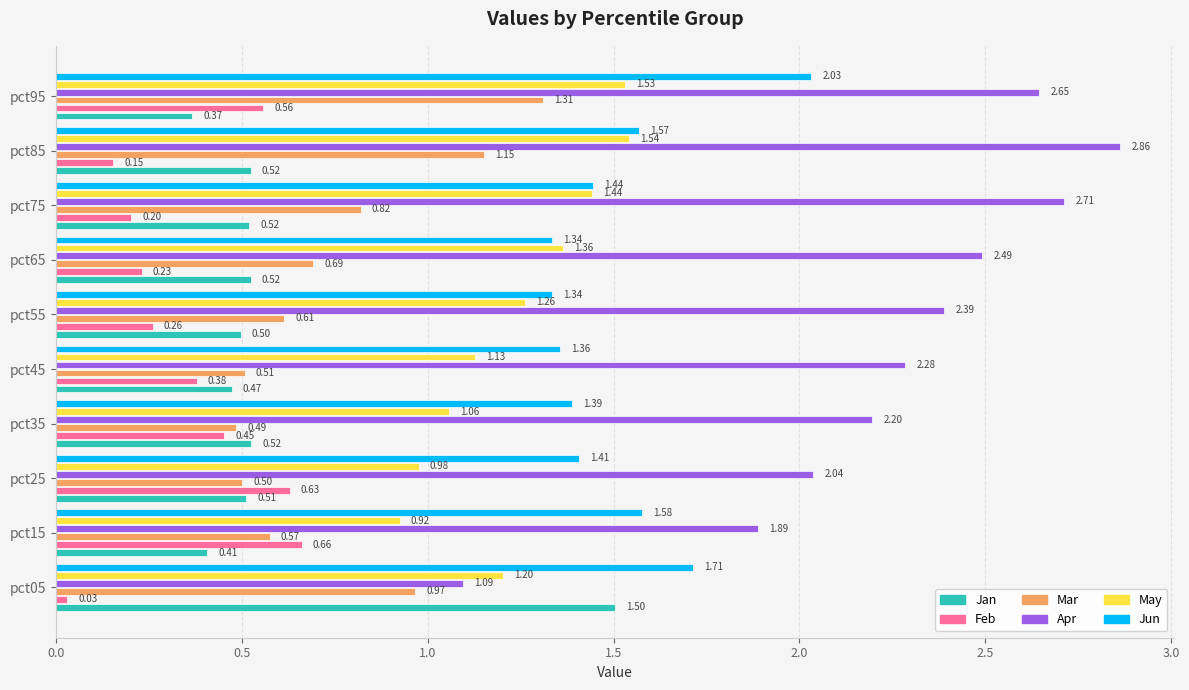

How many series are shown in this chart?

6